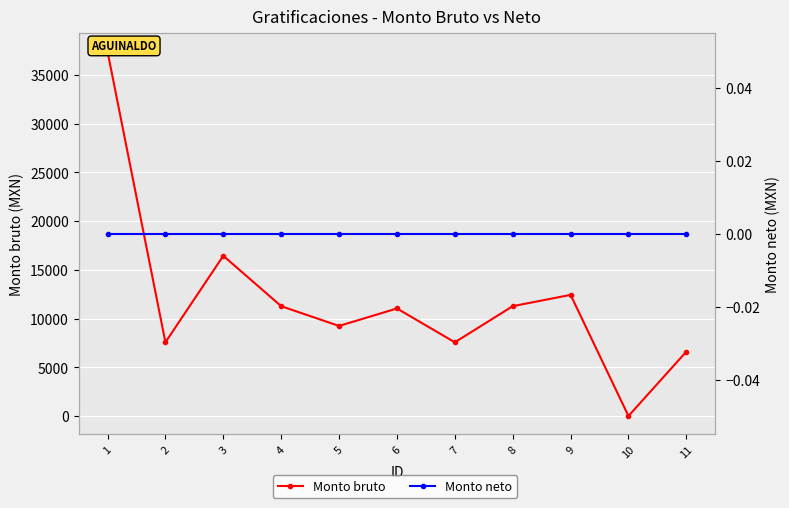

True or false: Monto neto and Monto bruto intersect in this chart.

False